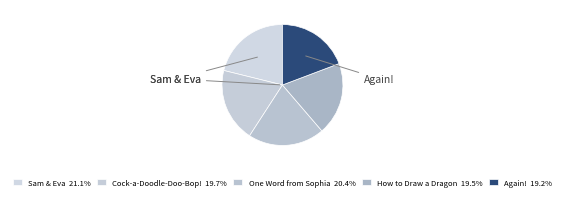

How many segments does this pie chart have?

5